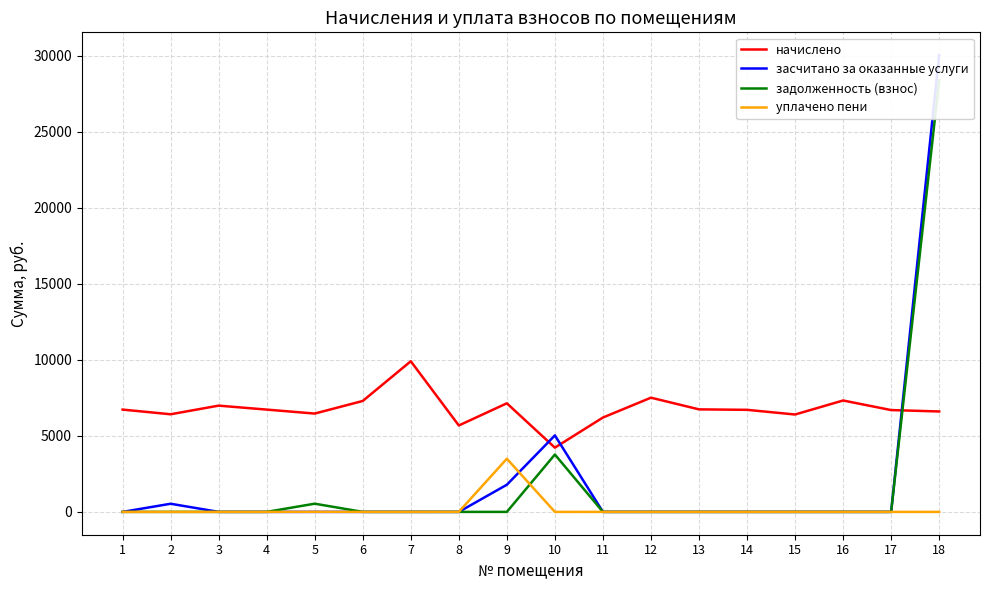

Rank the categories by уплачено пени value from highest to lowest.

9, 5, 8, 1, 2, 3, 4, 6, 7, 10, 11, 12, 13, 14, 15, 16, 17, 18